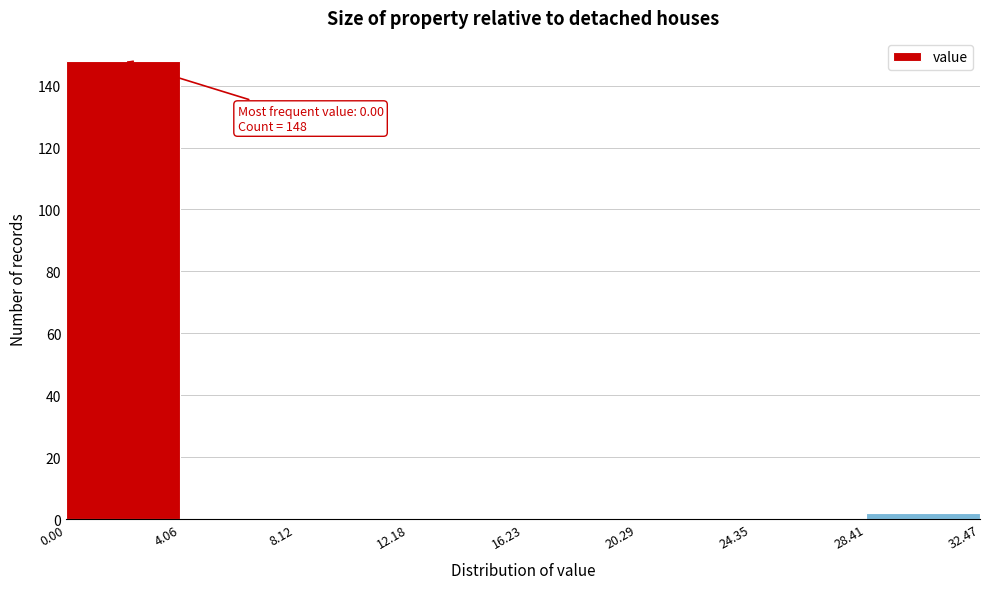

Over which range of the x-axis is the bar tallest?

0.00 to 4.06